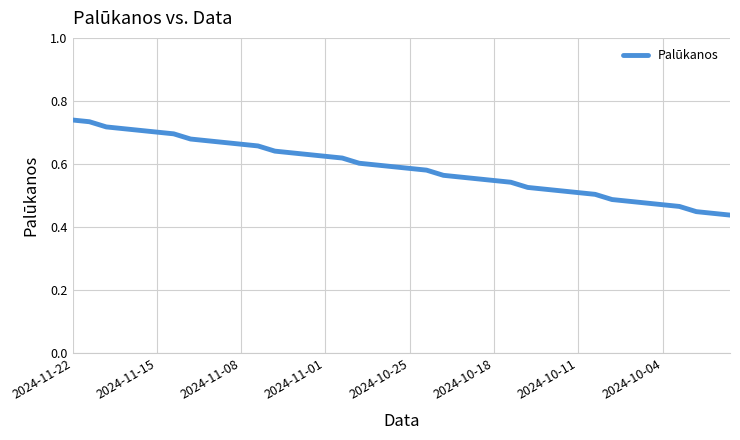

What is the difference between the maximum and minimum values?

0.3